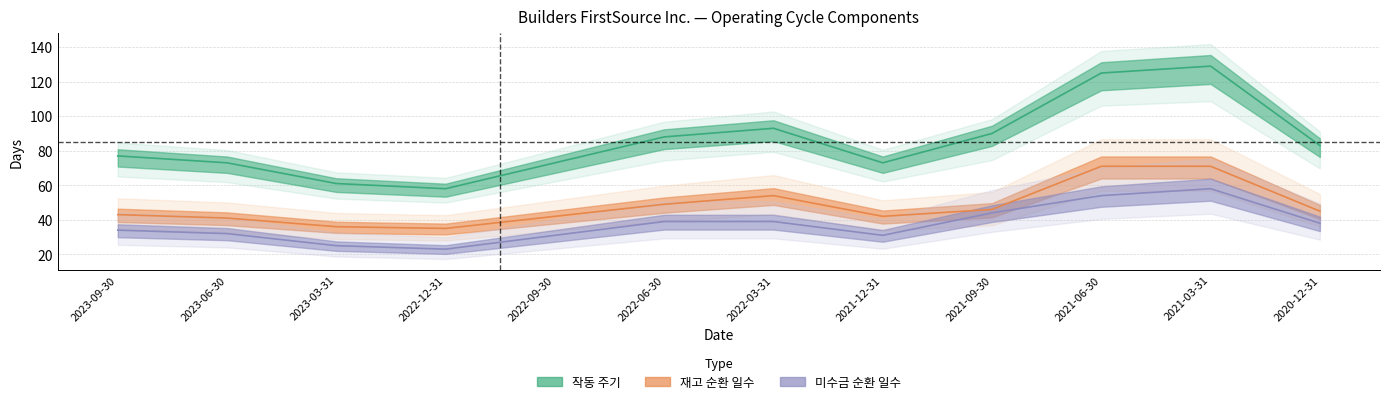

What is the difference between the highest and lowest values at 2021-12-31?

42